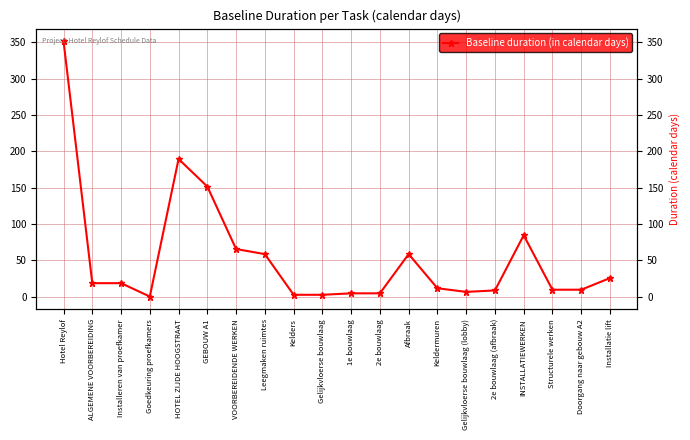

How many data points does each series have?

20